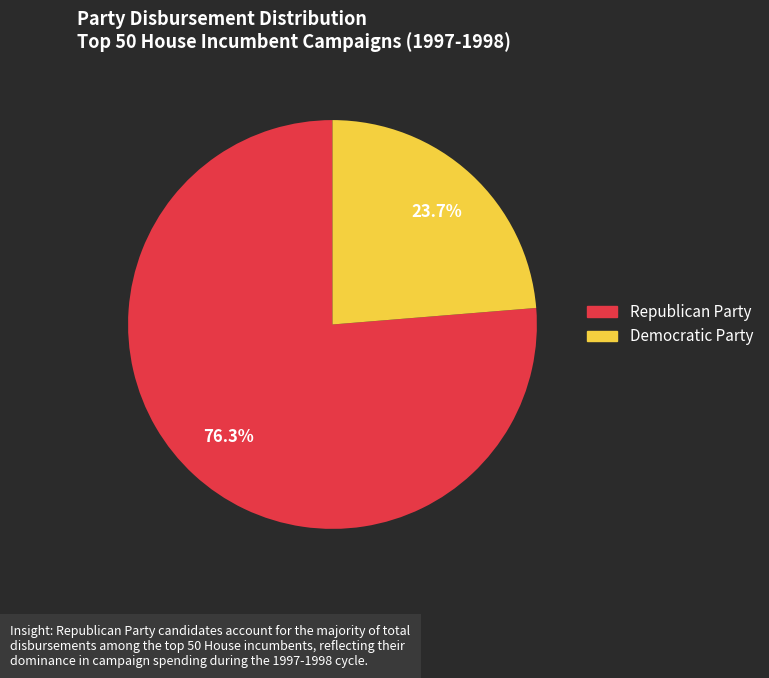

Combined, do Republican Party and Democratic Party account for over 50%?

Yes